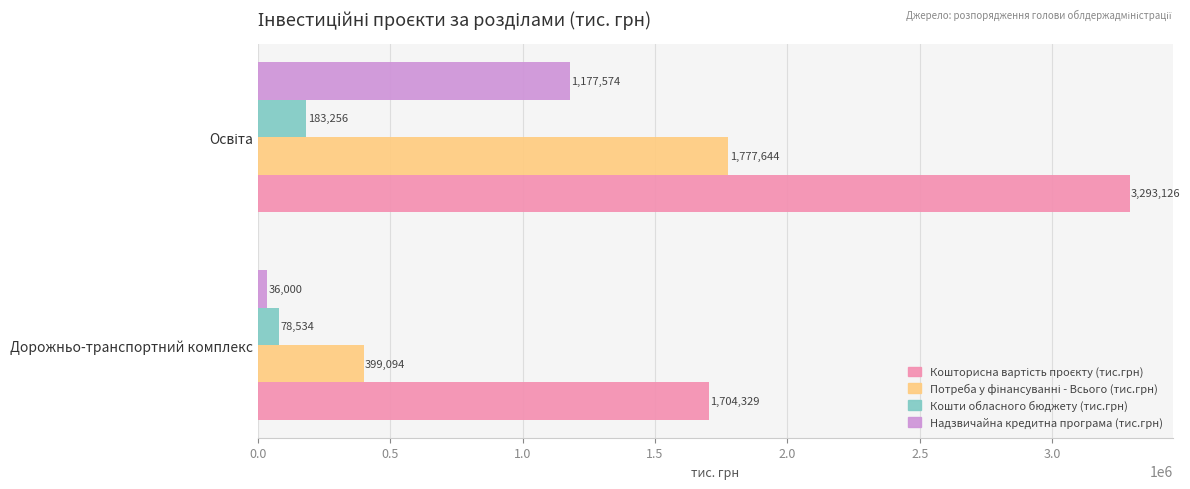

What value does the Кошти обласного бюджету (тис.грн) series have at Дорожньо-транспортний комплекс?

78534.3